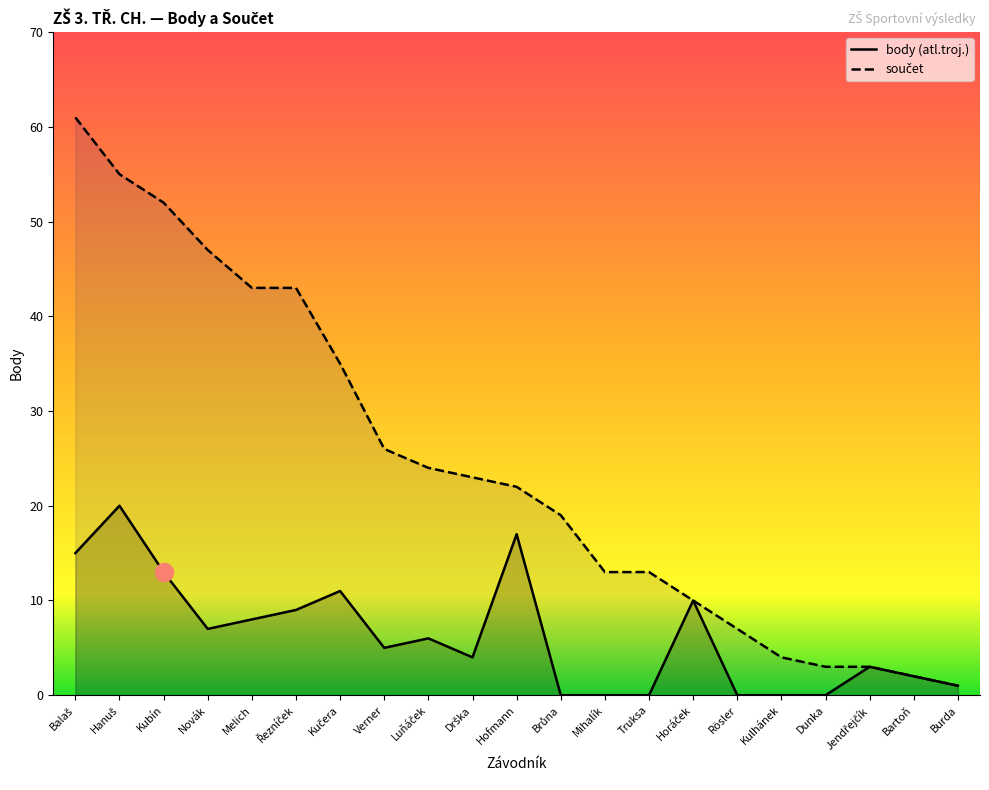

List the series in order of their peak value, lowest first.

body (atl.troj.), součet